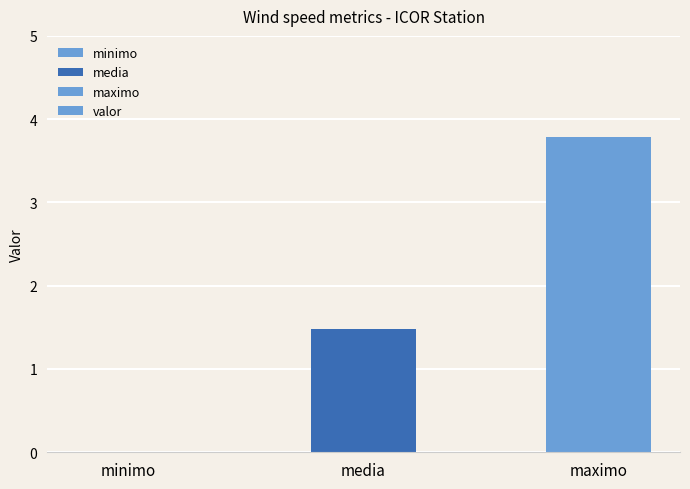

What is the greatest value displayed?

3.8